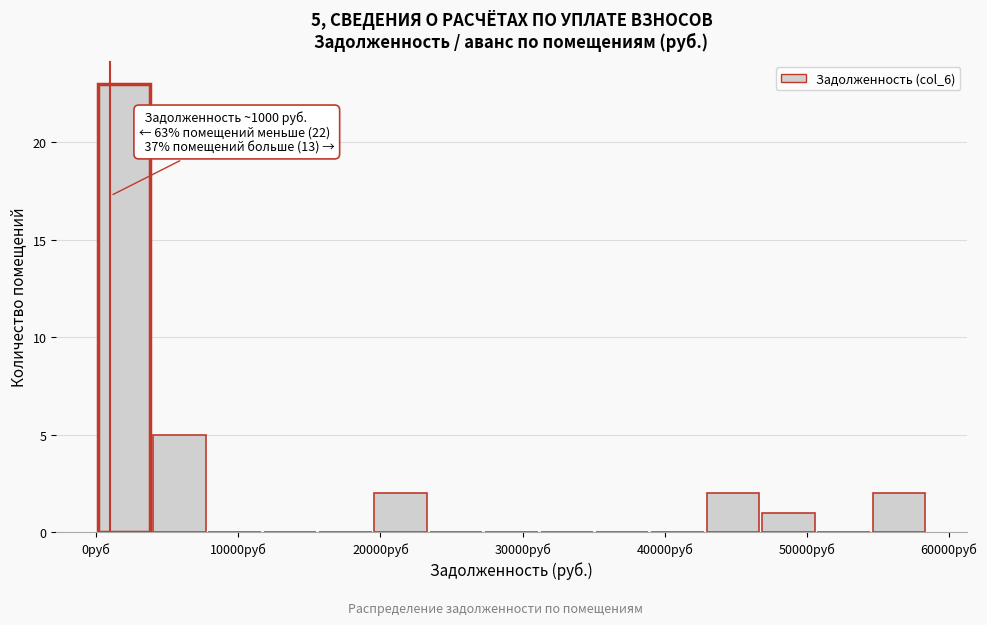

Around what value on the x-axis is the tallest bar? Give the approximate position of its centre, as read against the axis.

2000